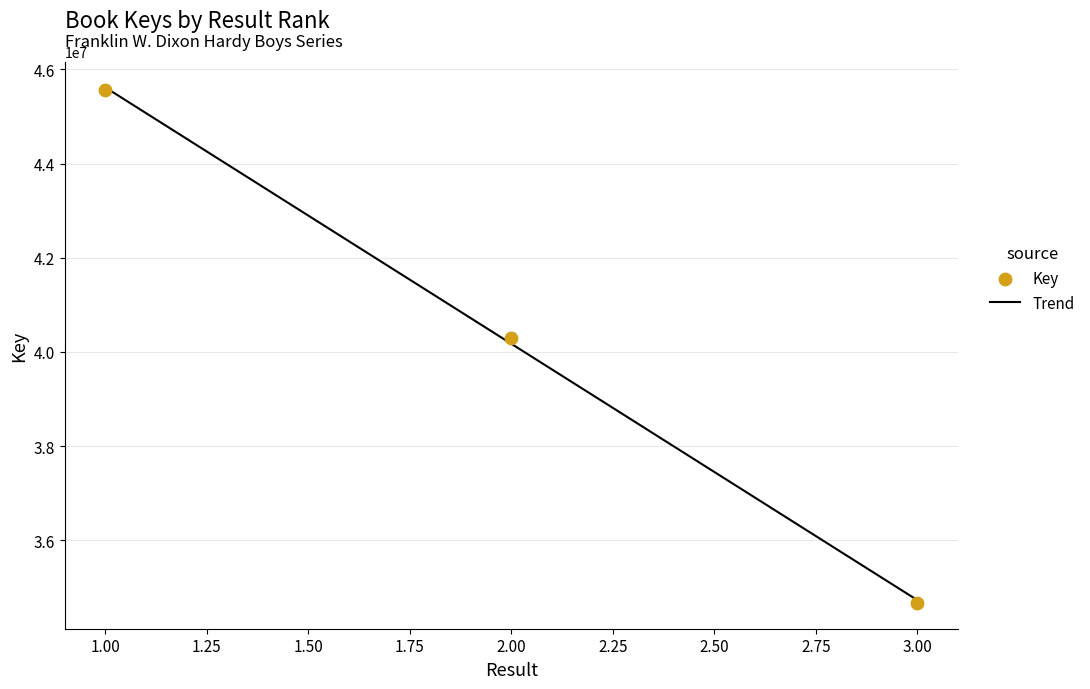

Which has a higher value, 1 or 2?

1